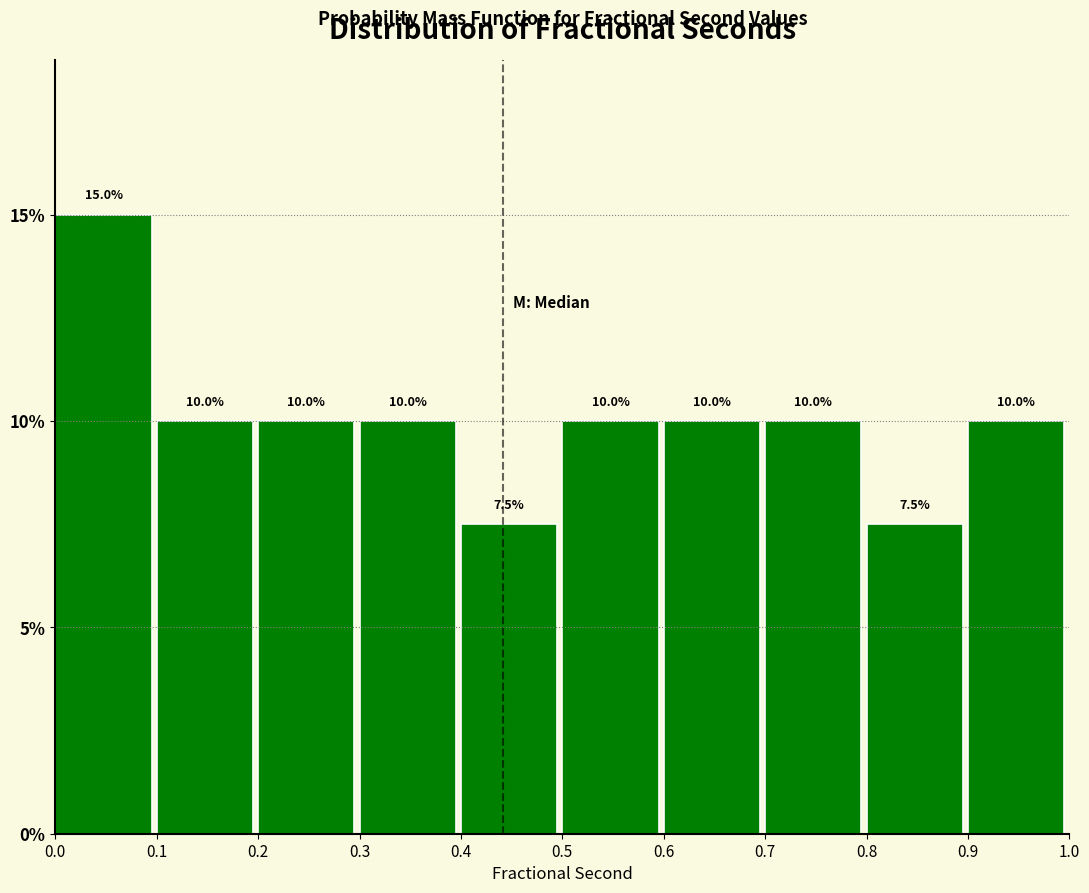

How tall is the bar that spans 0.3 to 0.4 on the x-axis?

10.0